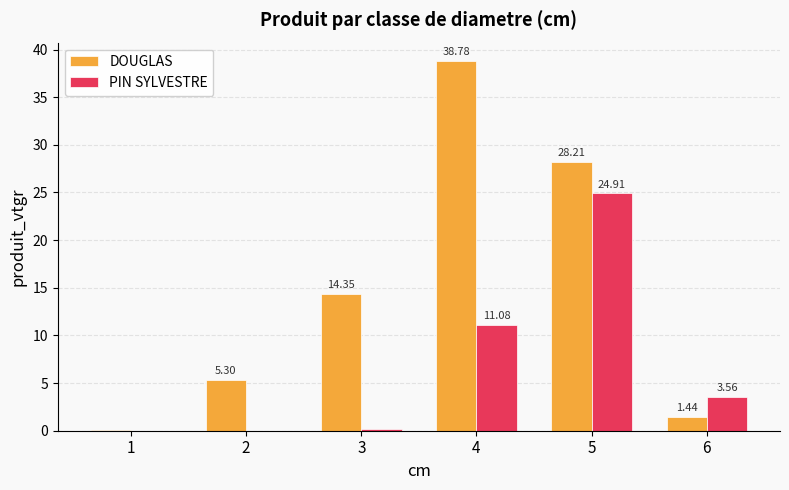

True or false: DOUGLAS has a value of 18.9 at 3.

False